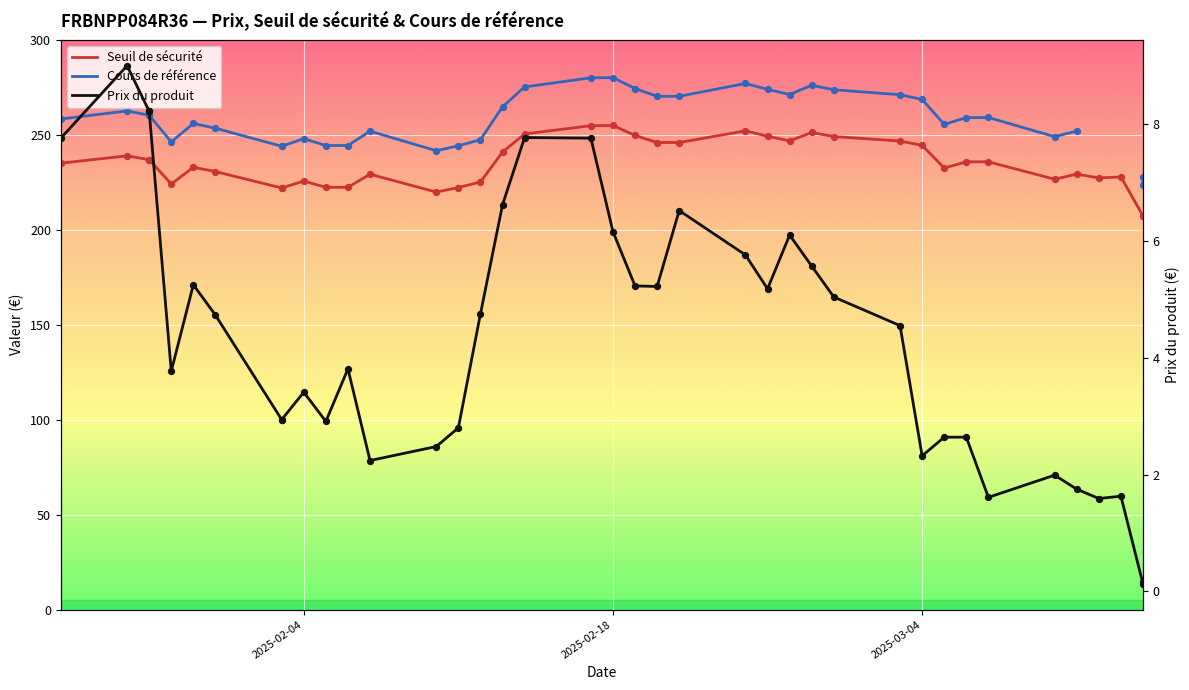

Is the value of Seuil de sécurité at 23 greater than the value of Prix du produit at 6?

Yes